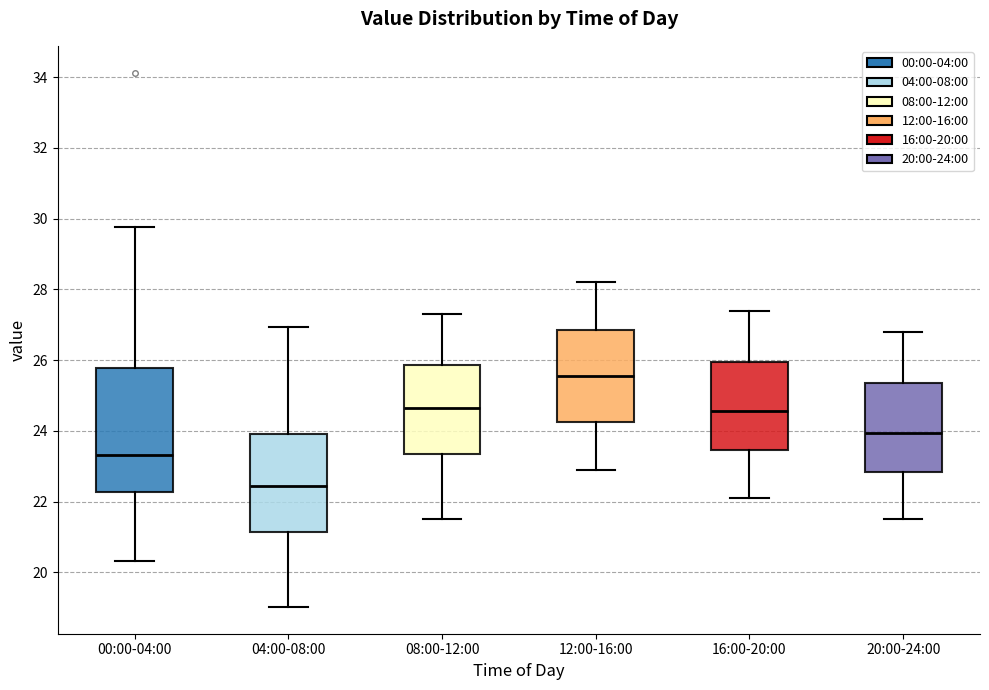

Where does the lower whisker of the box for 04:00-08:00 end on the y-axis? The values are not printed on the chart, so give them approximately, as read against the axis.

19.0